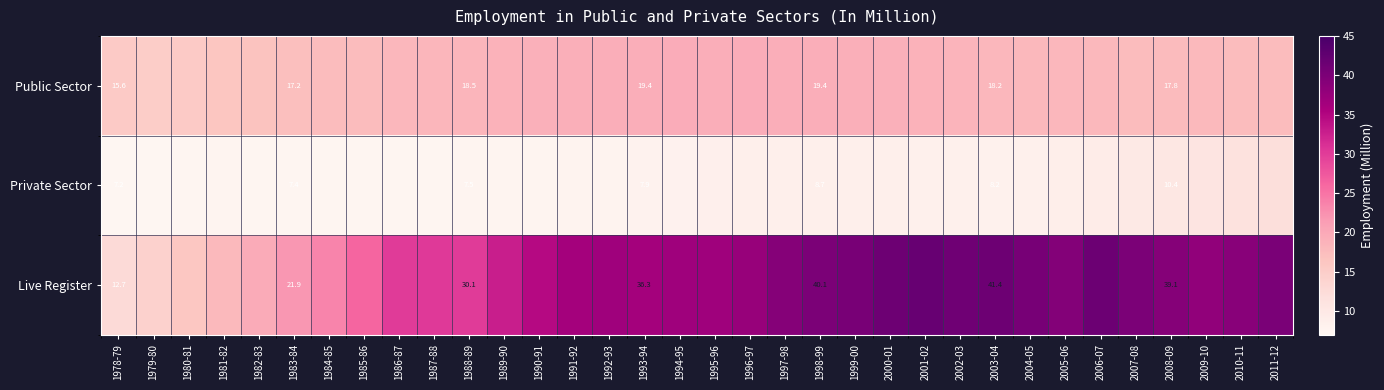

How many categories are shown in the chart?

34